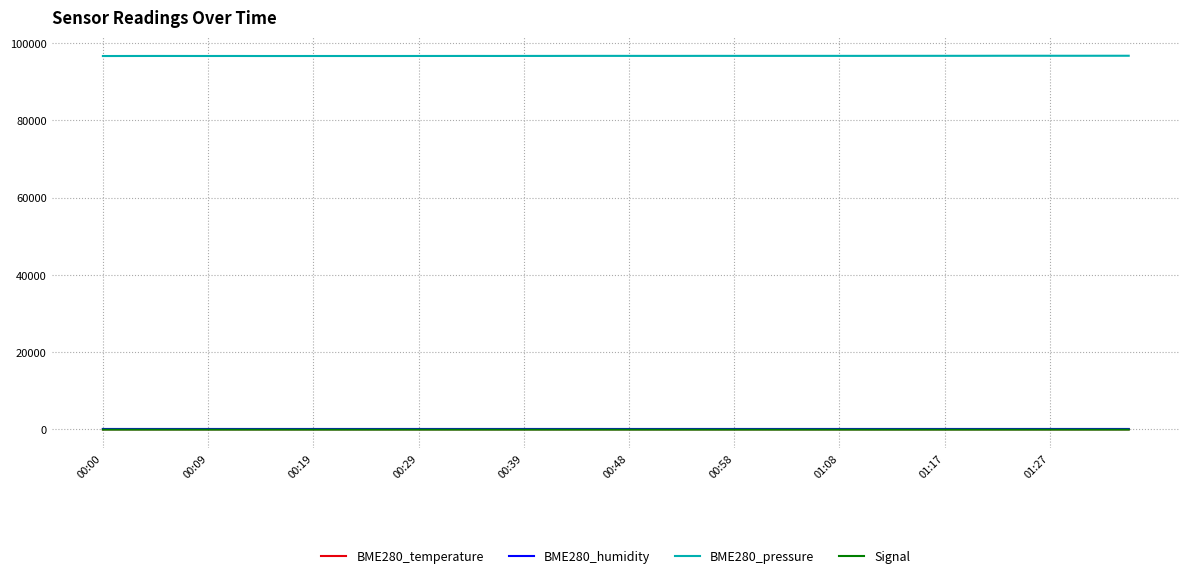

True or false: BME280_humidity and BME280_pressure cross at least once.

False